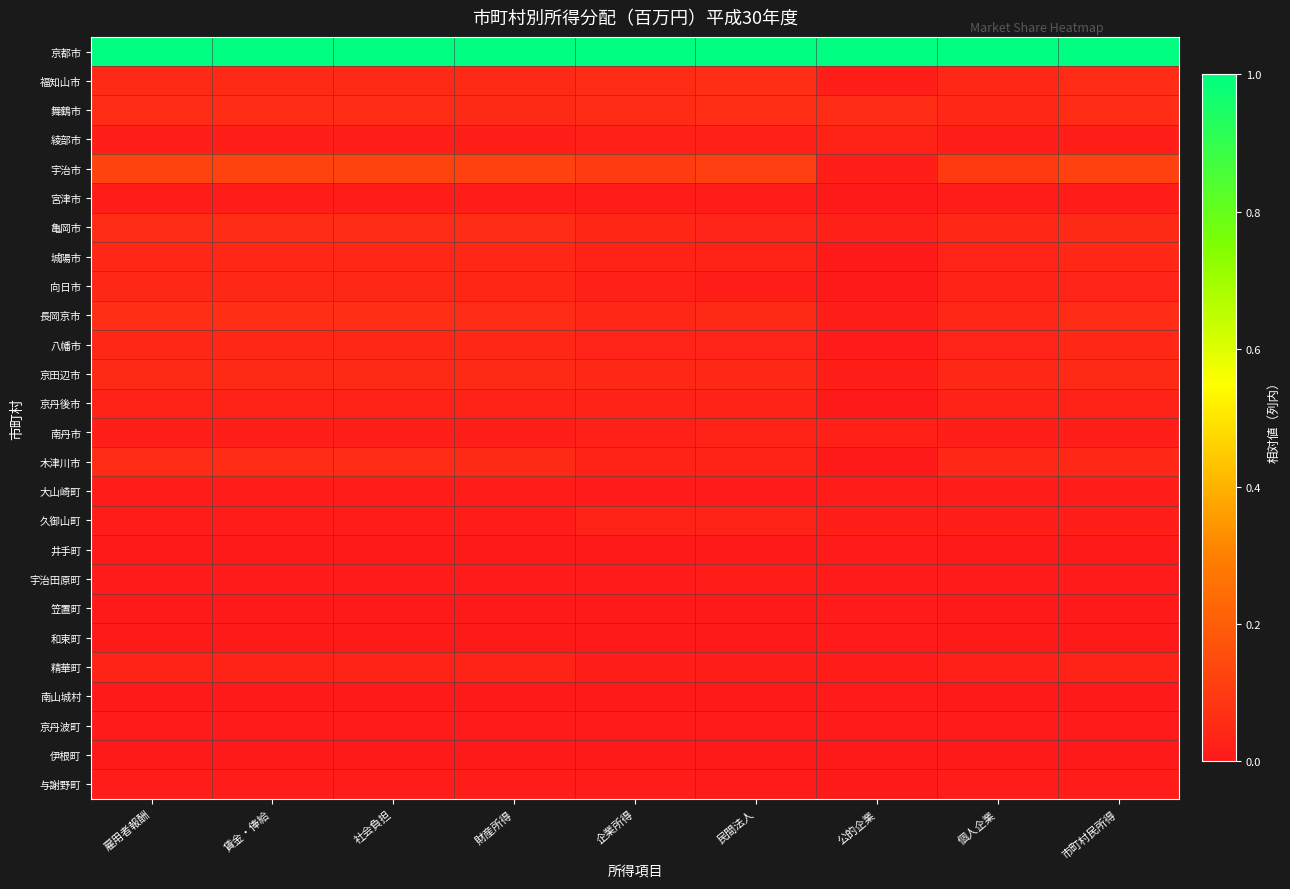

Between 個人企業 and 財産所得, which is larger?

個人企業